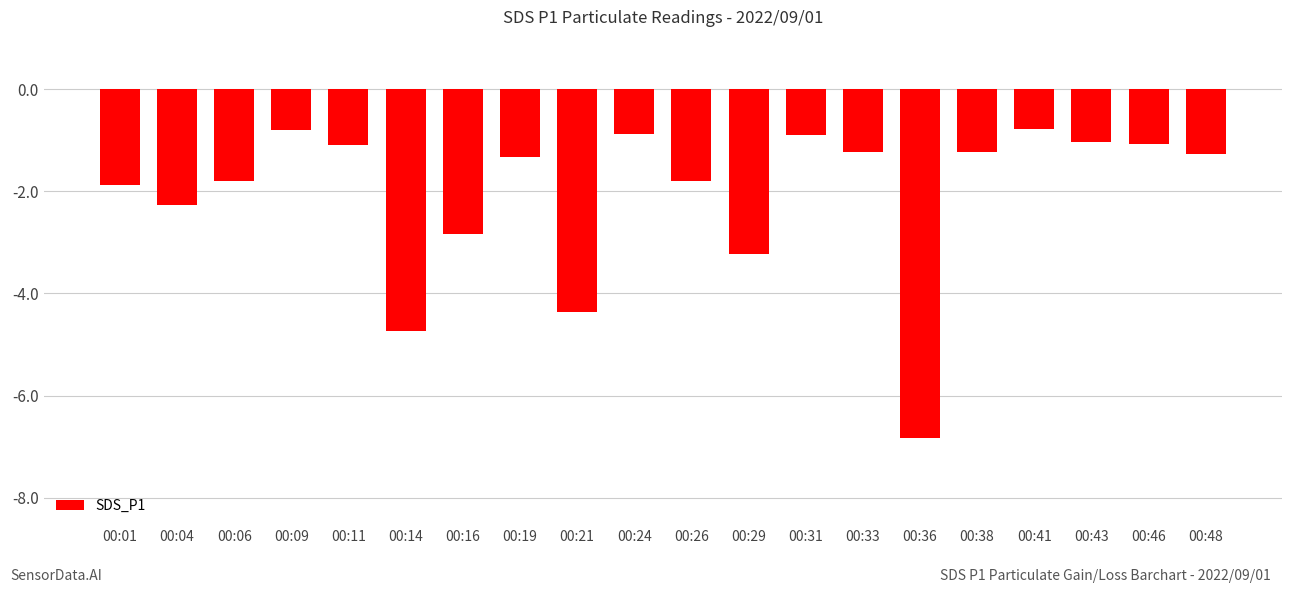

What is the value of the 4th bar from the left?

-0.8